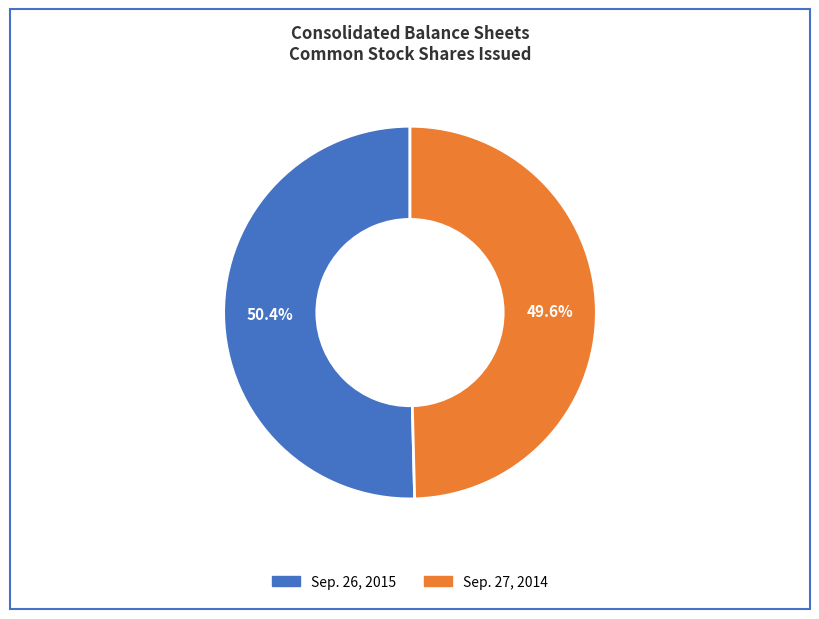

How many segments does this pie chart have?

2